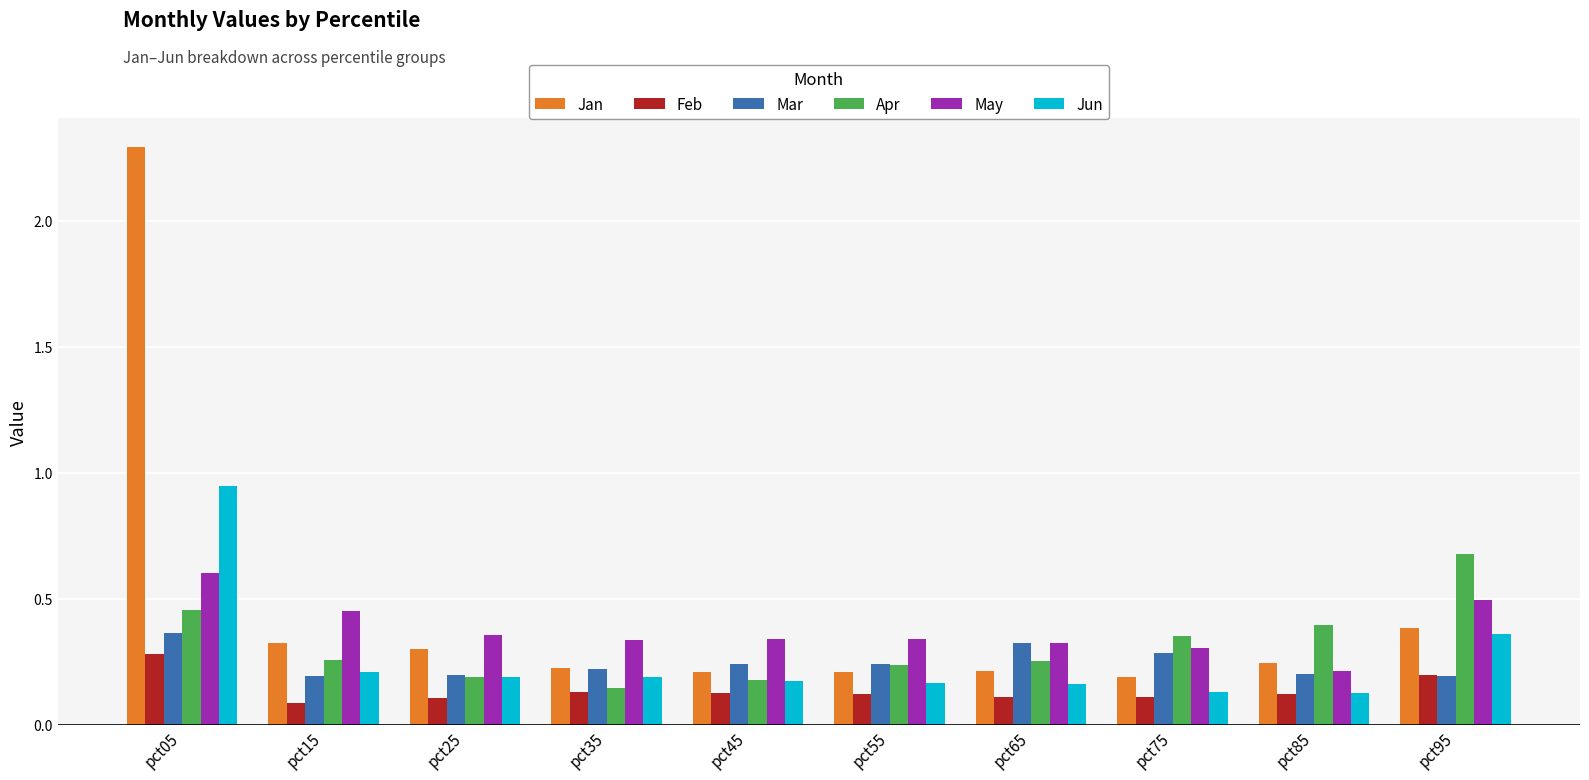

True or false: Mar has a value of 0.2 at pct95.

True